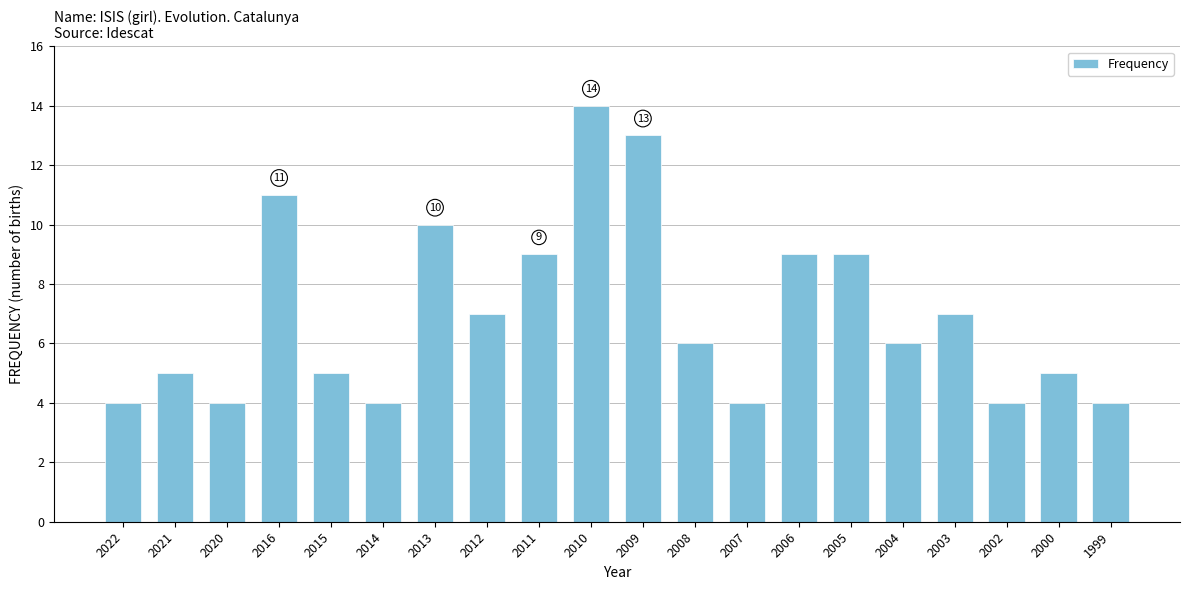

What value does the data have at 2011?

9